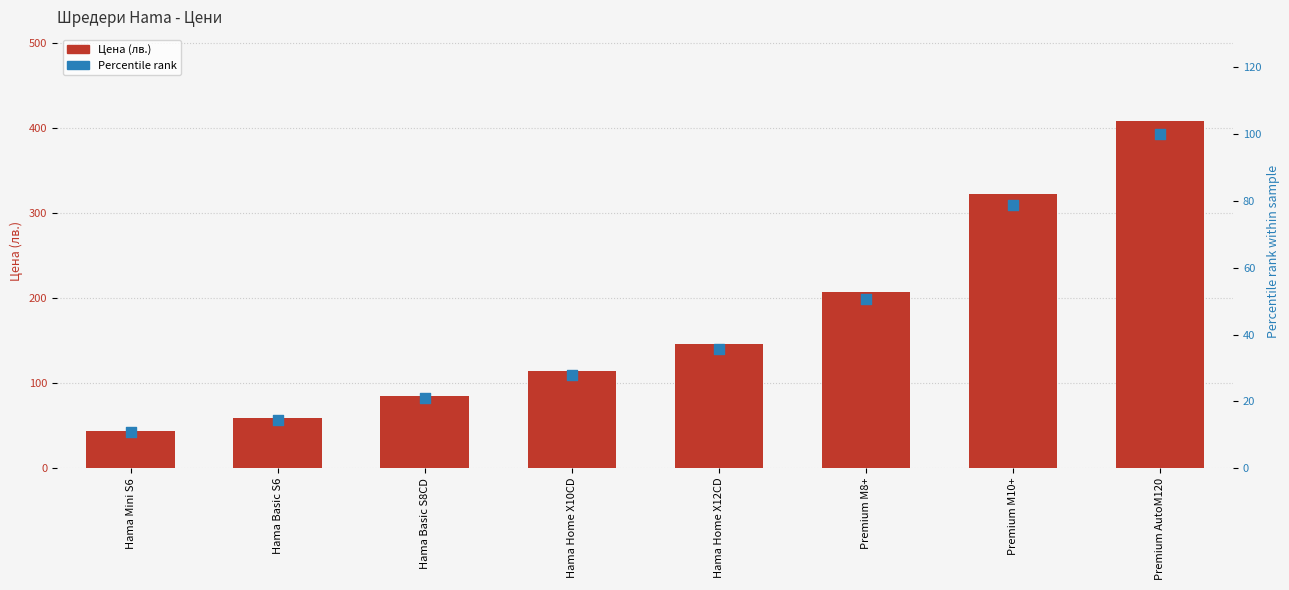

Which series contains the lowest Y value?

Percentile rank